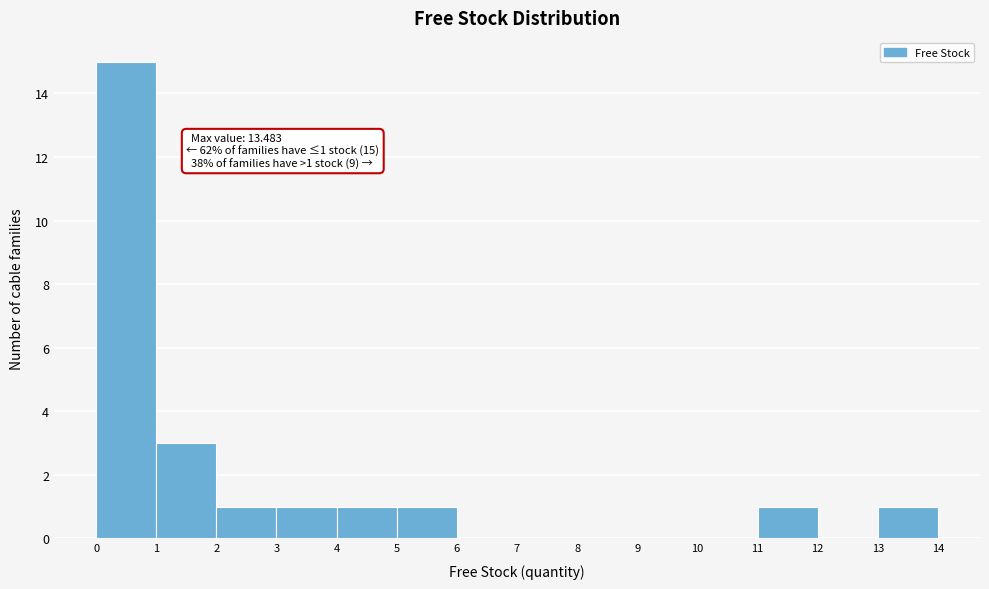

Over which range of the x-axis is the bar tallest?

0 to 1